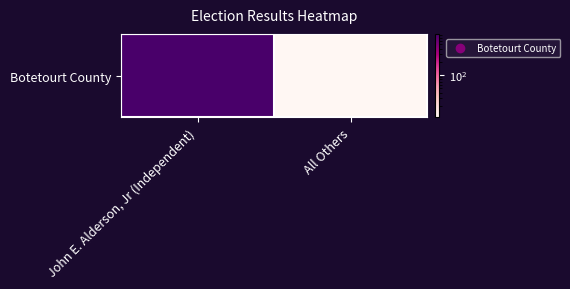

How many data points are less than 869?

1